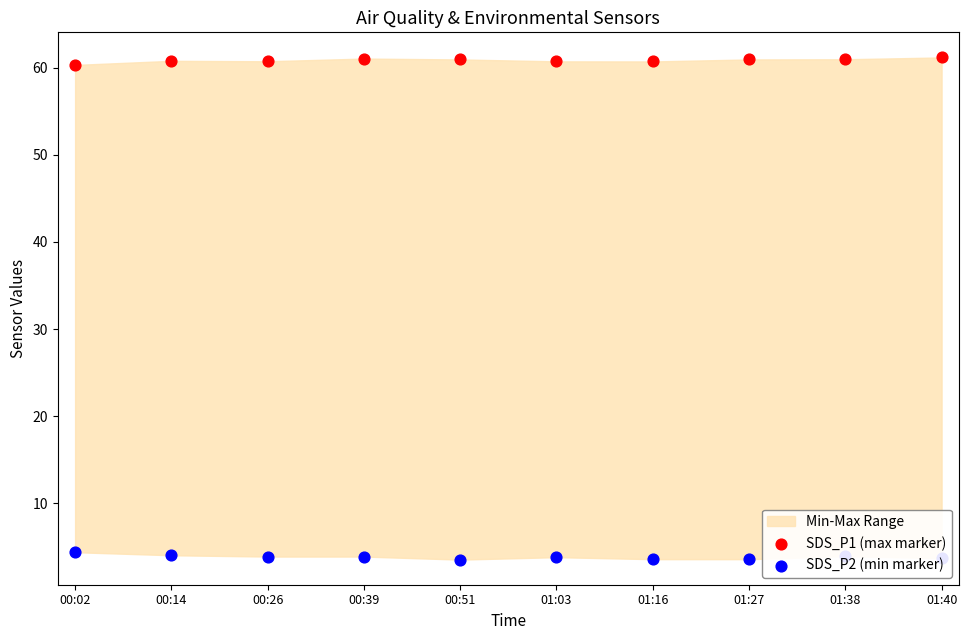

What is the total value across all series at 01:16?

64.3